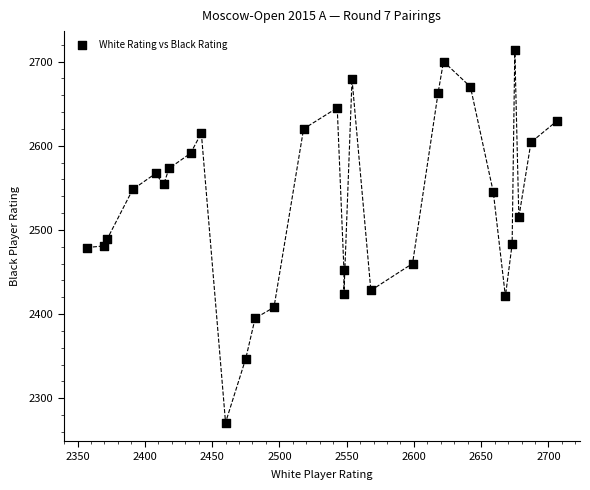

What is the range of X values (max minus min)?

349